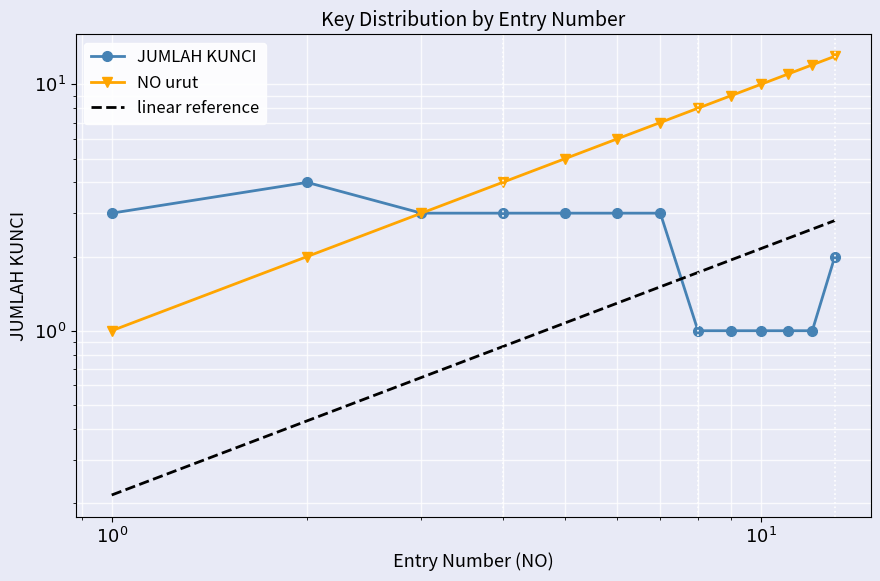

How many JUMLAH KUNCI values are between 1 and 3?

12